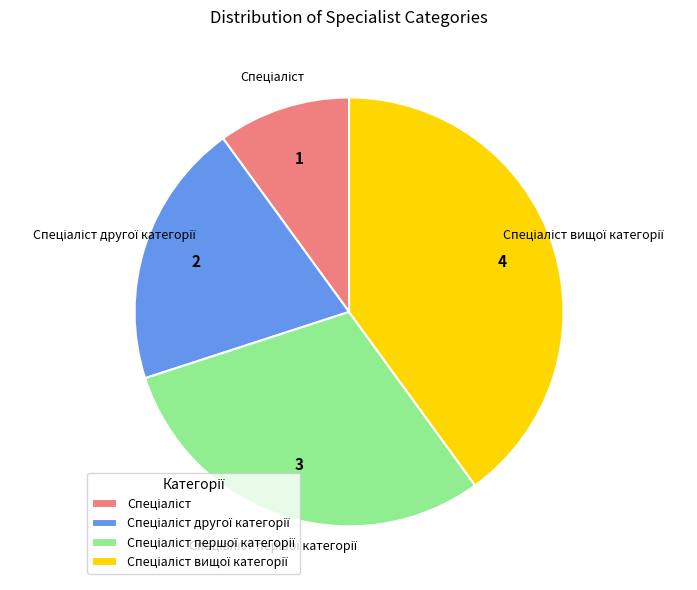

Is there a majority slice in this chart?

No